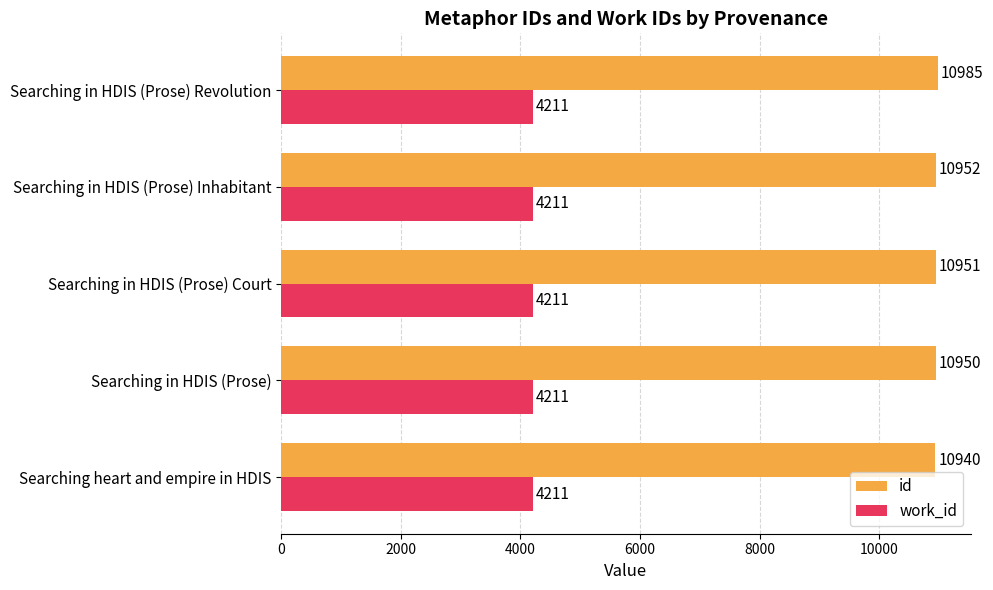

The value of work_id at Searching in HDIS (Prose) is 4211. True or false?

True